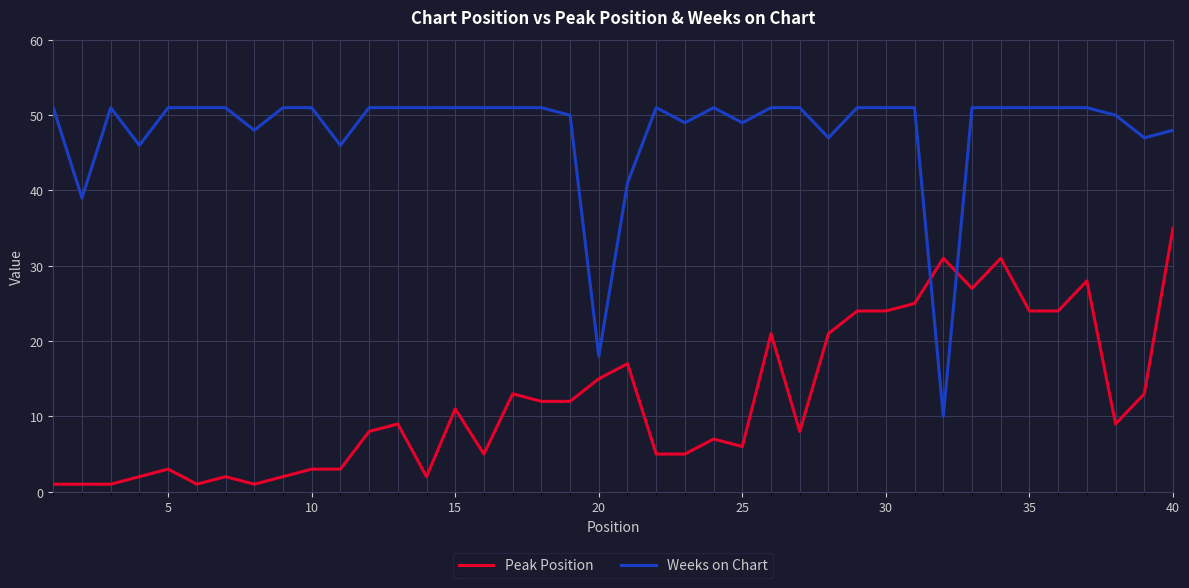

Which series has the largest range (max minus min)?

Weeks on Chart